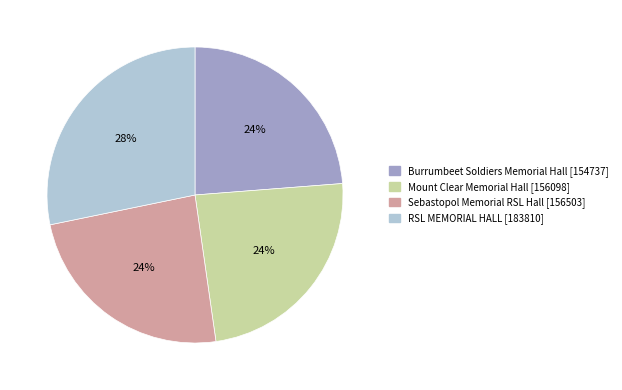

How many slices are in this pie chart?

4